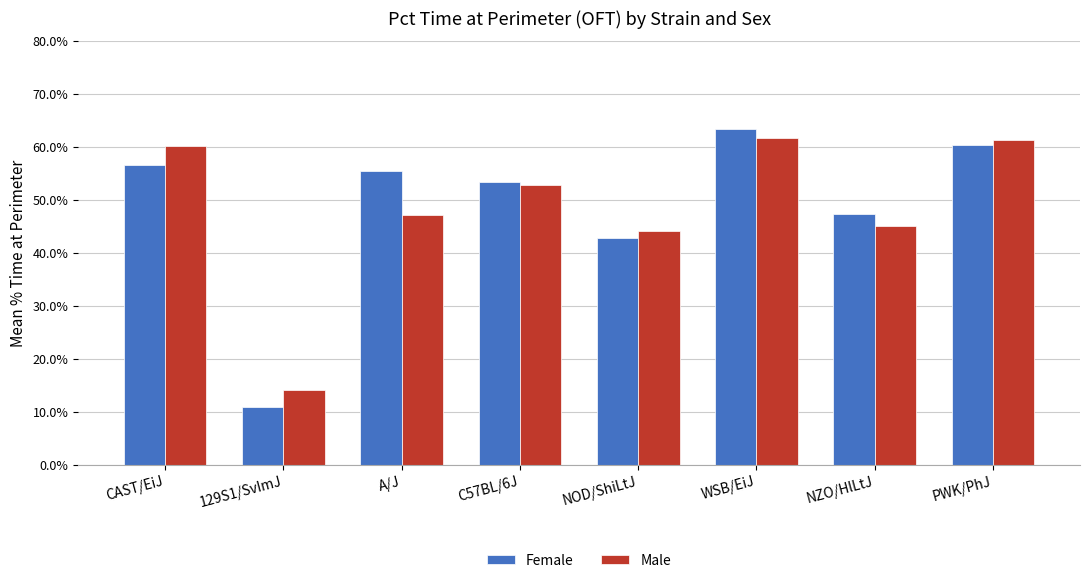

What are all the series names shown in the legend?

Female, Male